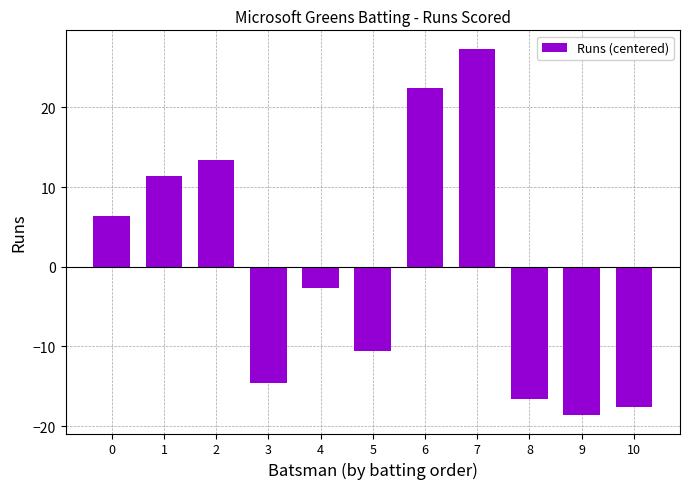

Reading right to left, list all the values displayed in this chart.

10=-17.6	9=-18.6	8=-16.6	7=27.4	6=22.4	5=-10.6	4=-2.6	3=-14.6	2=13.4	1=11.4	0=6.4